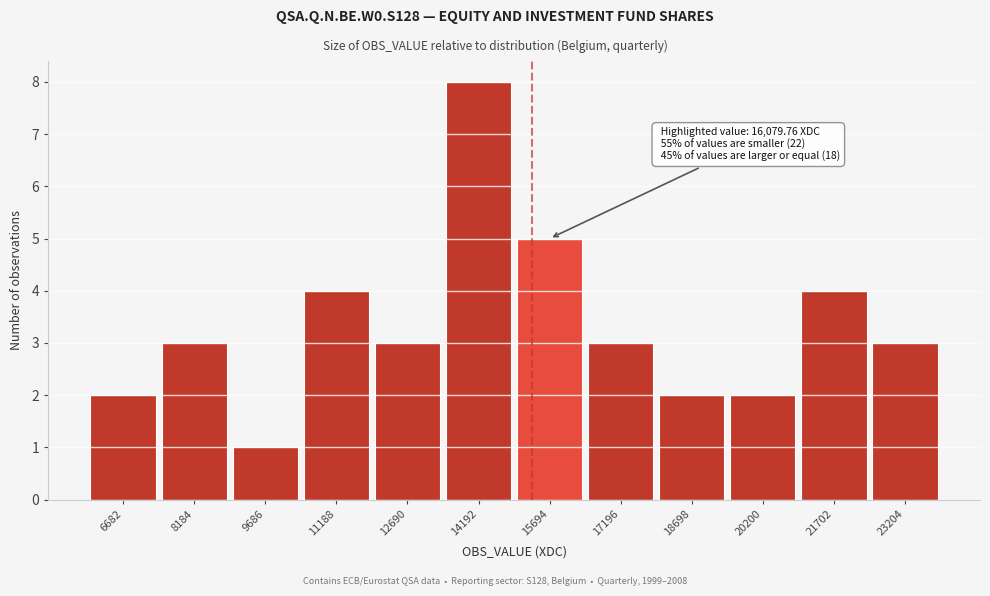

Reading right to left, extract all data points from this chart.

23204=3	21702=4	20200=2	18698=2	17196=3	15694=5	14192=8	12690=3	11188=4	9686=1	8184=3	6682=2